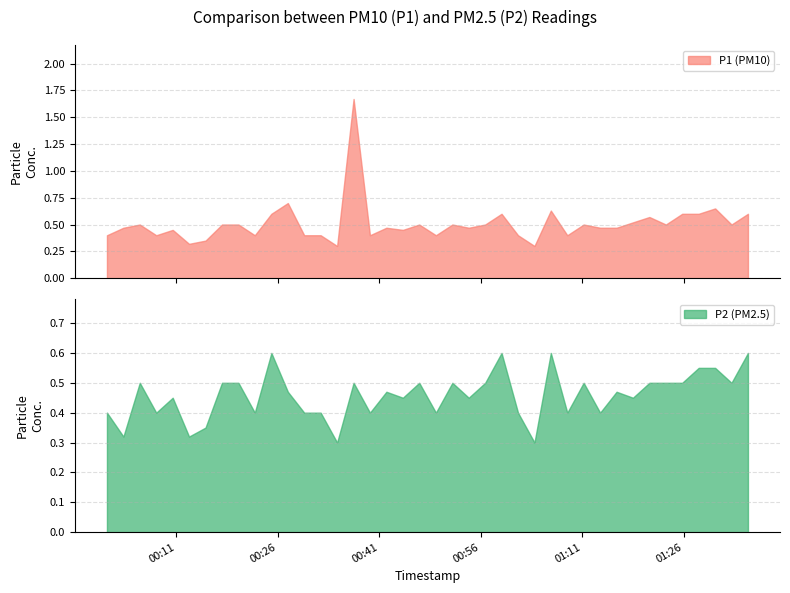

The value of P2 at 13 is 0.4. True or false?

True